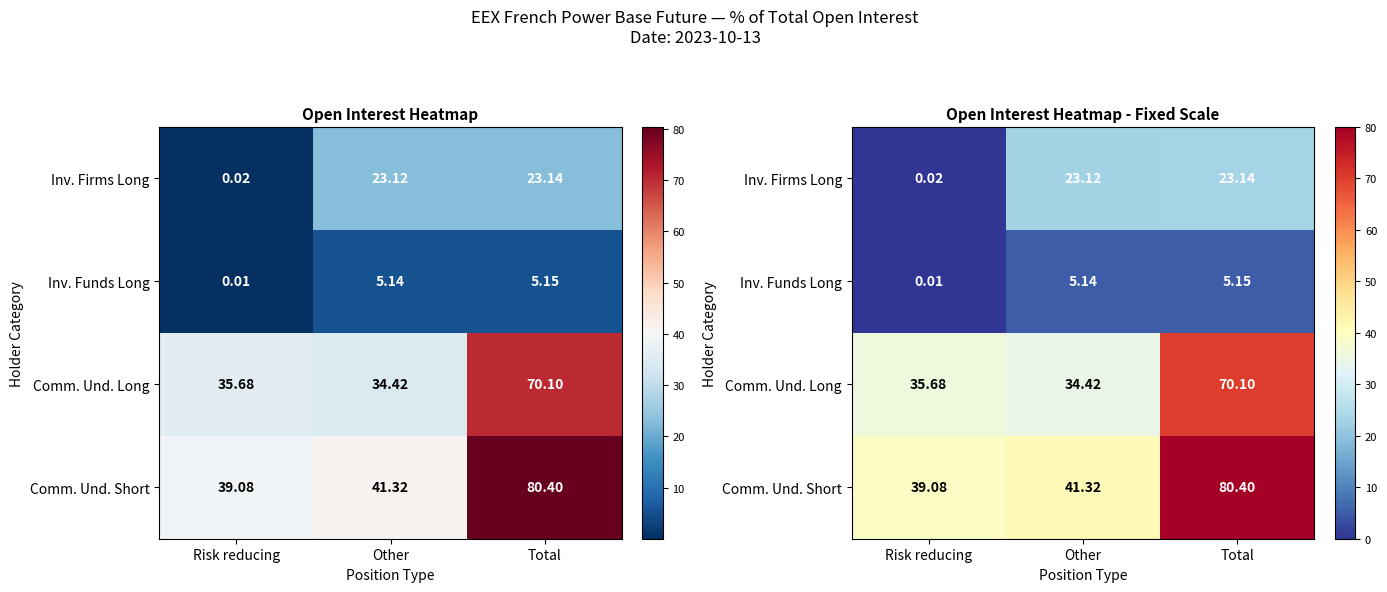

At which label does Inv. Funds Long reach its peak?

Total